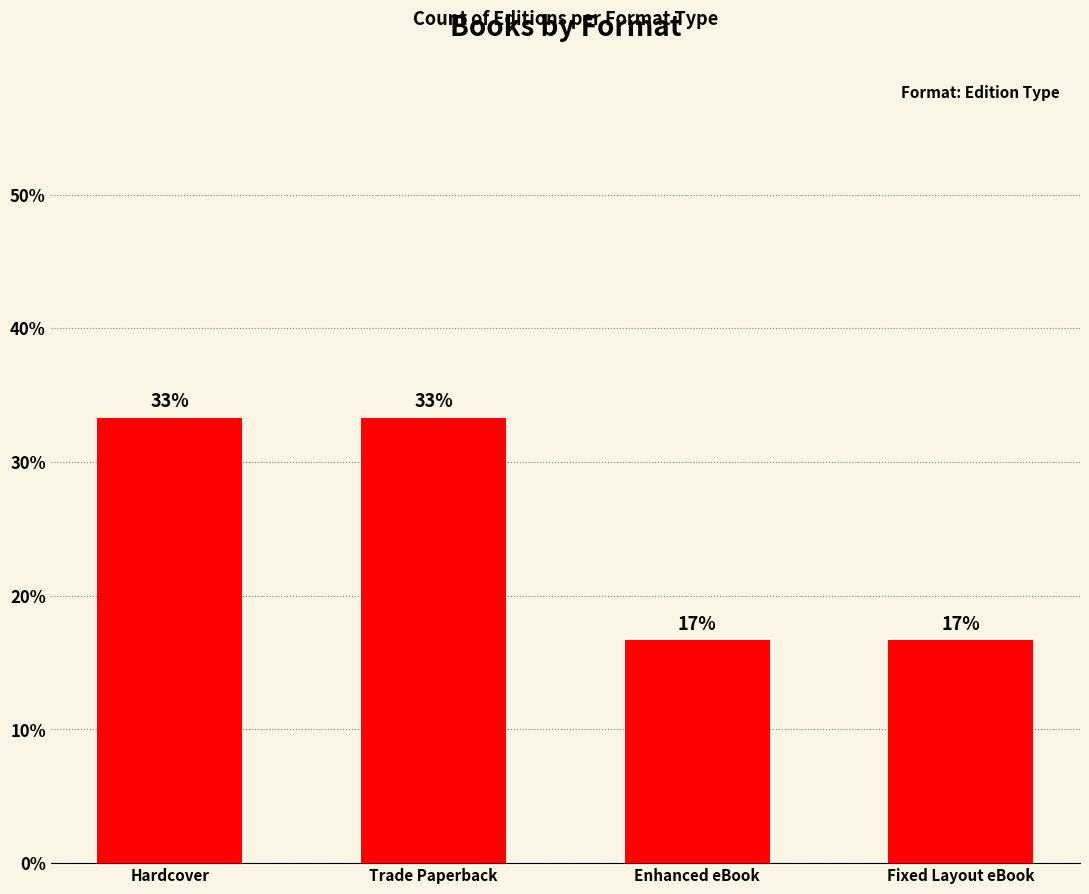

Reading left to right, what are all the values shown in this chart?

Hardcover=33.3	Trade Paperback=33.3	Enhanced eBook=16.7	Fixed Layout eBook=16.7